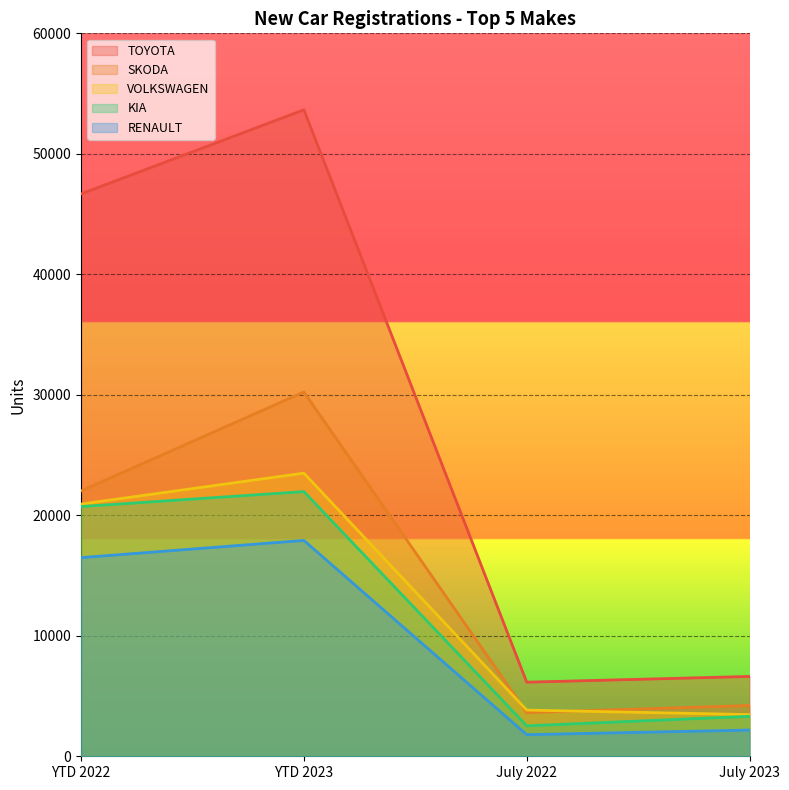

What position from the left is July 2023?

4